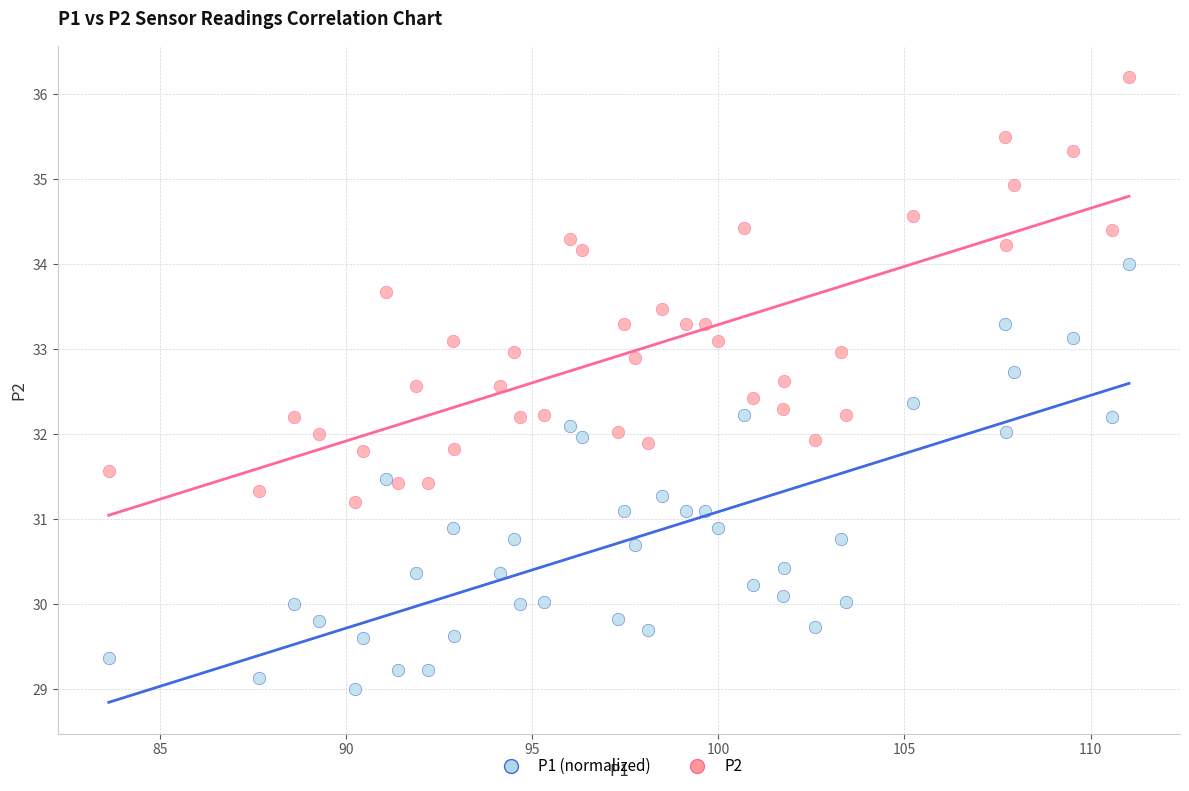

Across all data points, what is the range of X values (max minus min)?

27.4